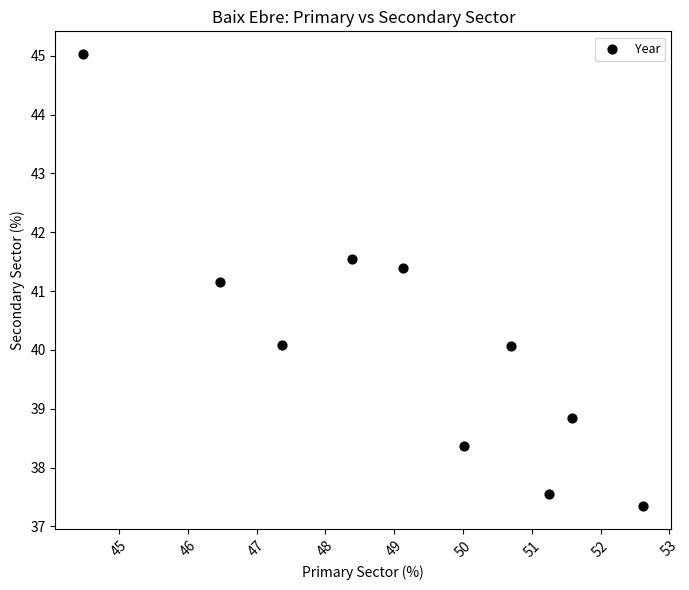

What is the average Y value?

40.1